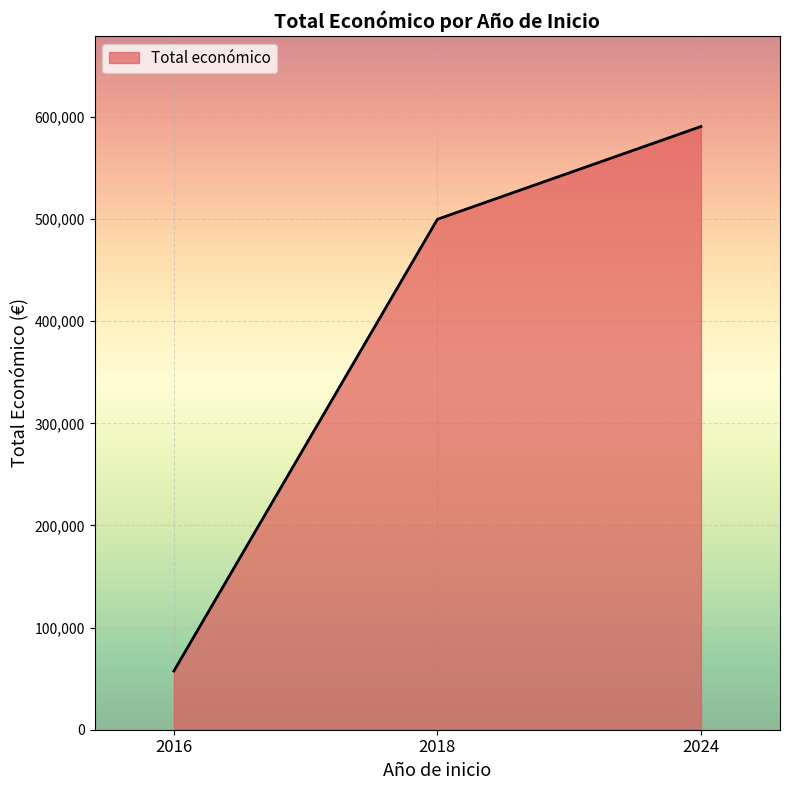

The chart shows a value of 323273 at 2024. True or false?

False